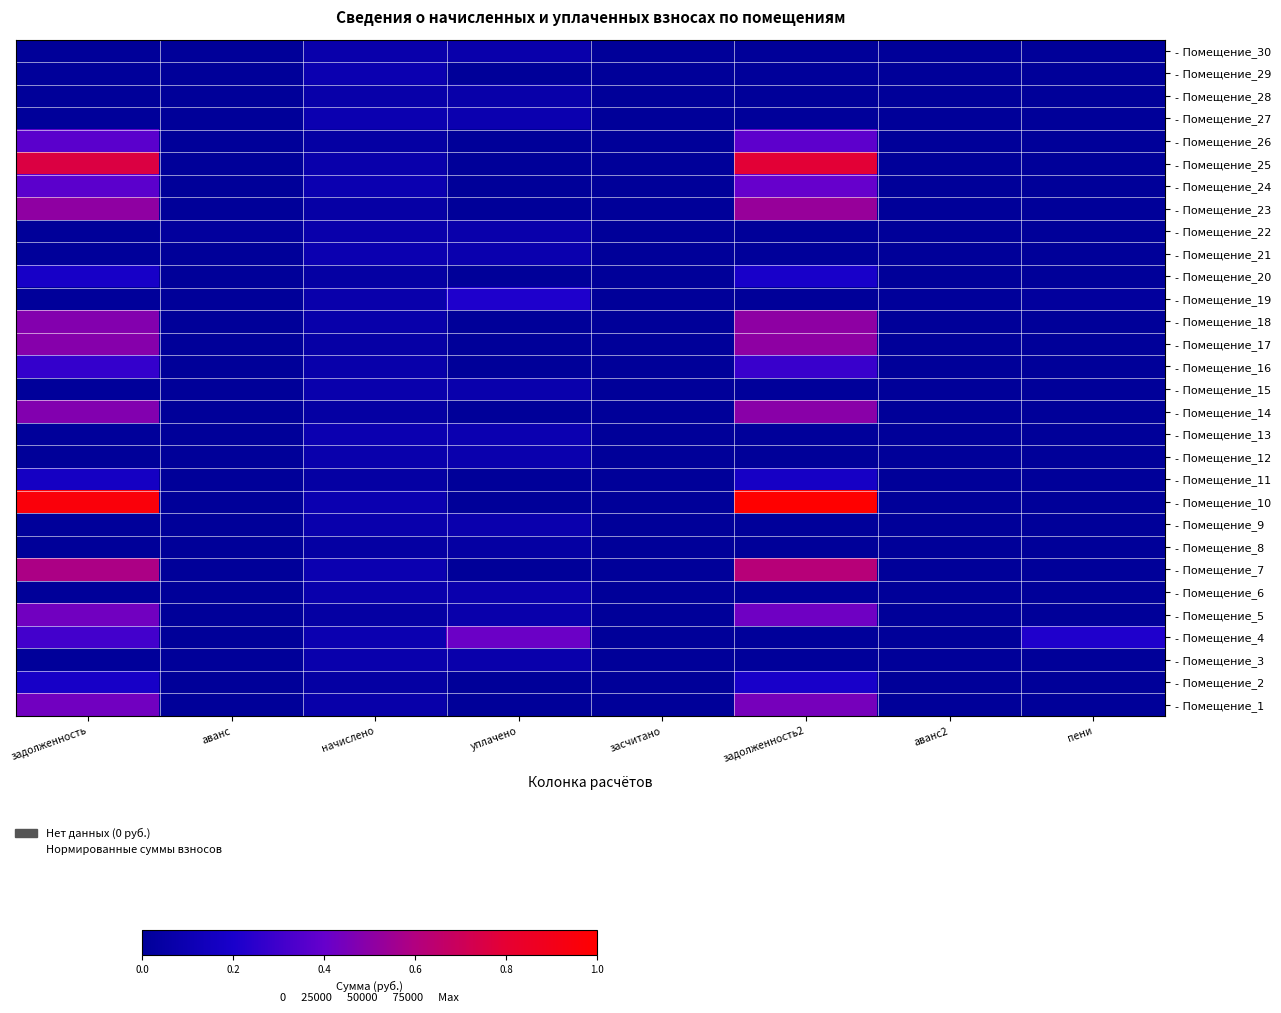

Between пени and начислено, which is larger?

начислено